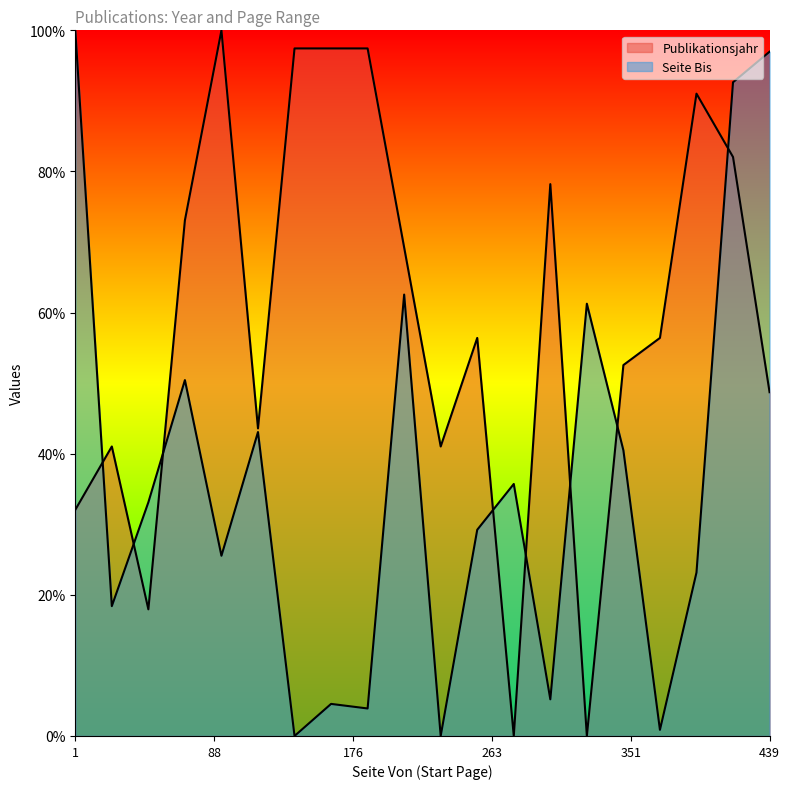

How many lines are shown in the chart?

2